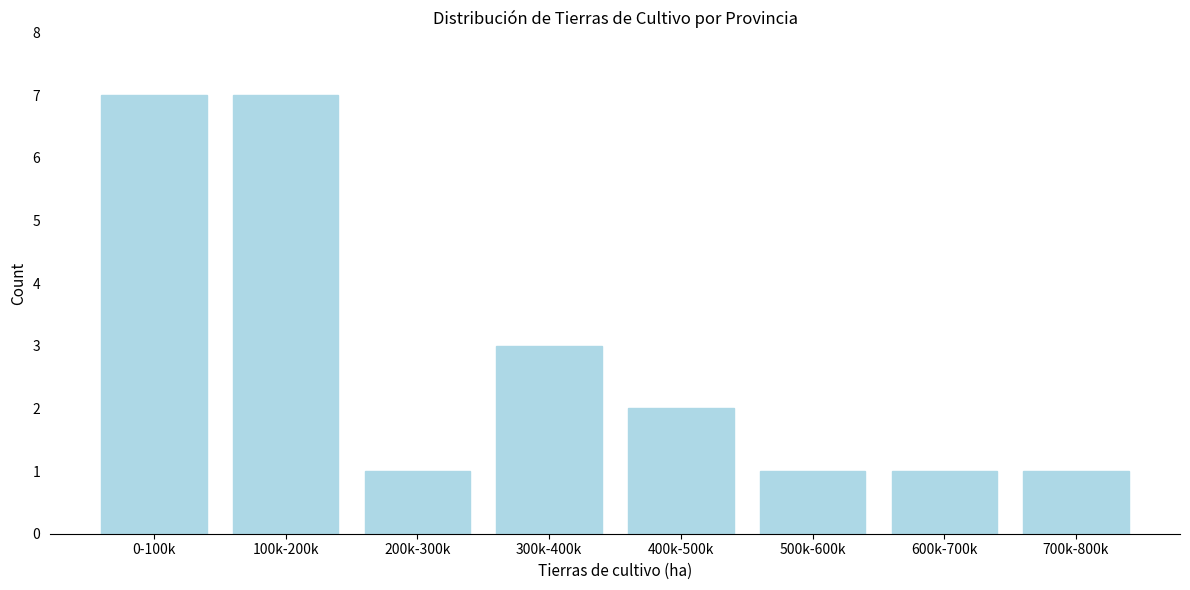

Reading left to right, transcribe all the data shown in this chart.

7	7	1	3	2	1	1	1